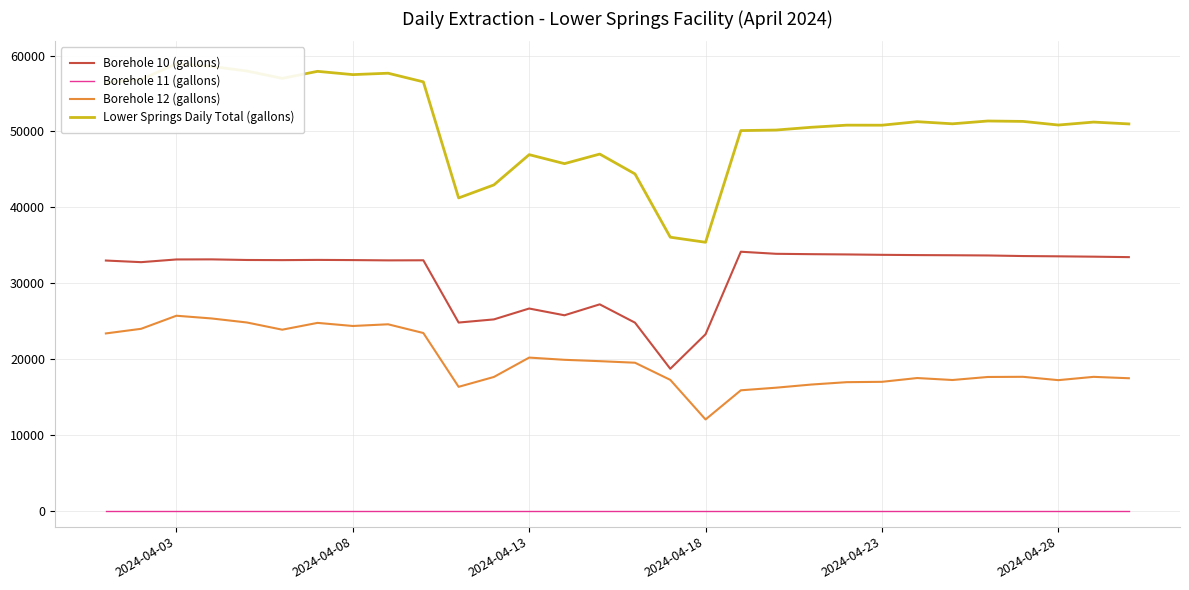

True or false: Borehole 10 (gallons) and Borehole 12 (gallons) intersect in this chart.

False